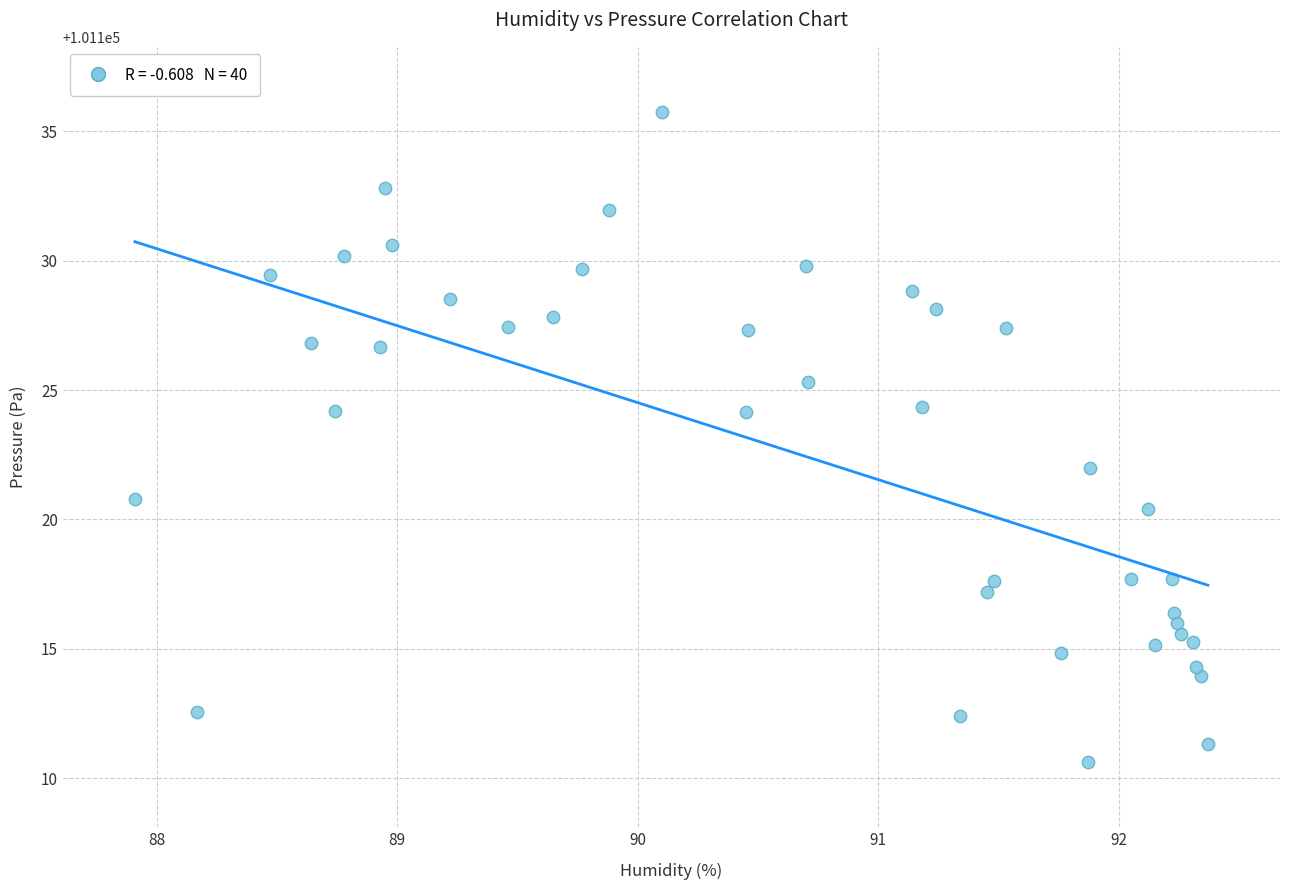

What is the range of Y values (max minus min)?

25.1